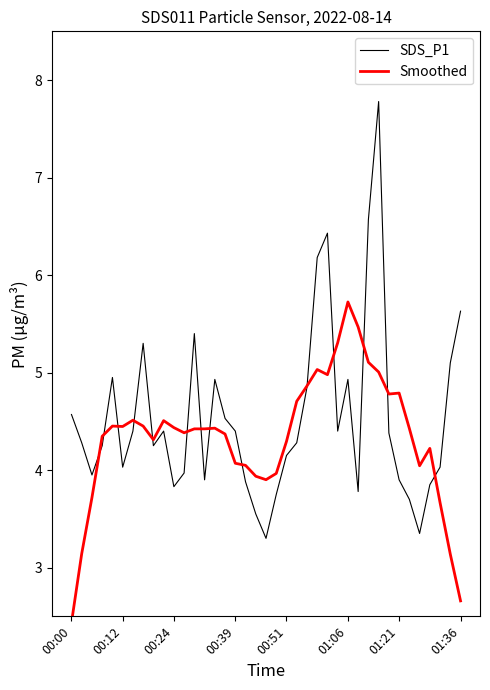

What is the minimum value for SDS_P1?

3.3